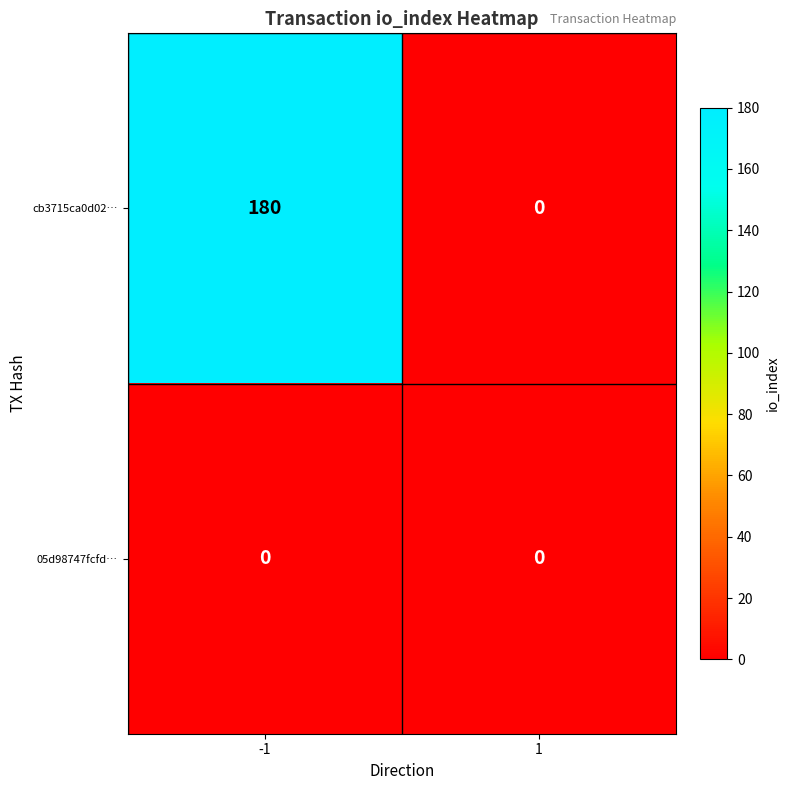

Which series has the largest range (max minus min)?

cb3715ca0d02…